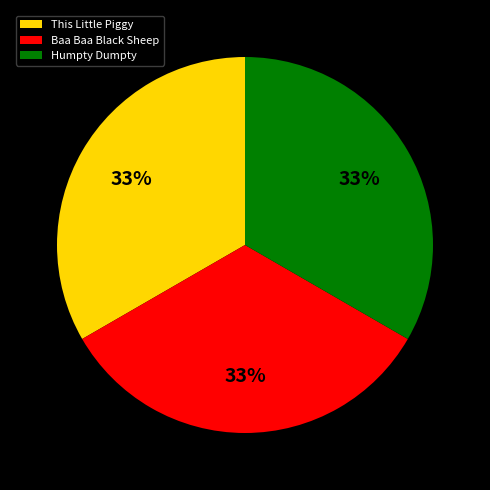

What is the ratio of the value at Humpty Dumpty to the value at This Little Piggy?

1.0